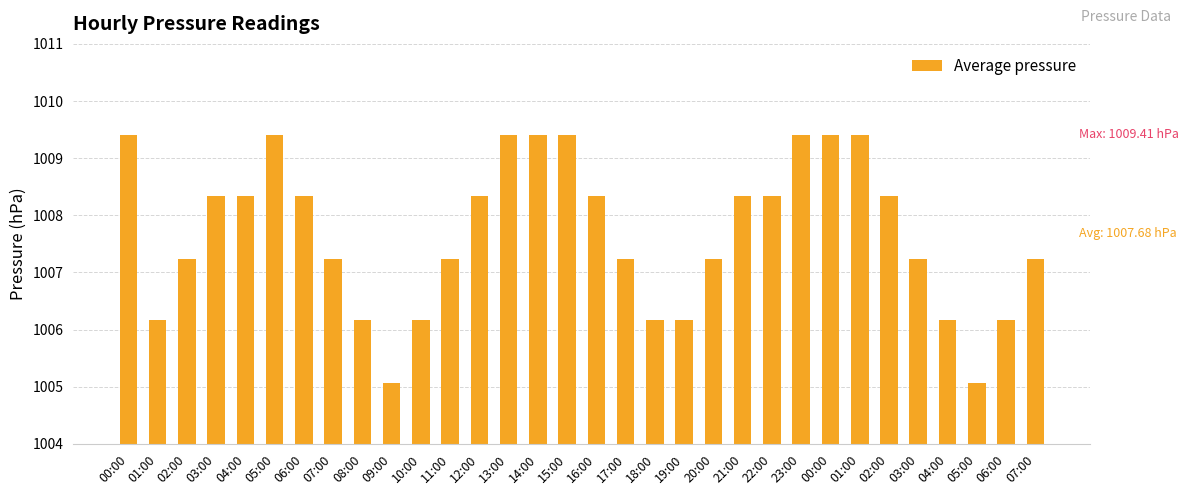

Does the chart contain stacked bars?

No